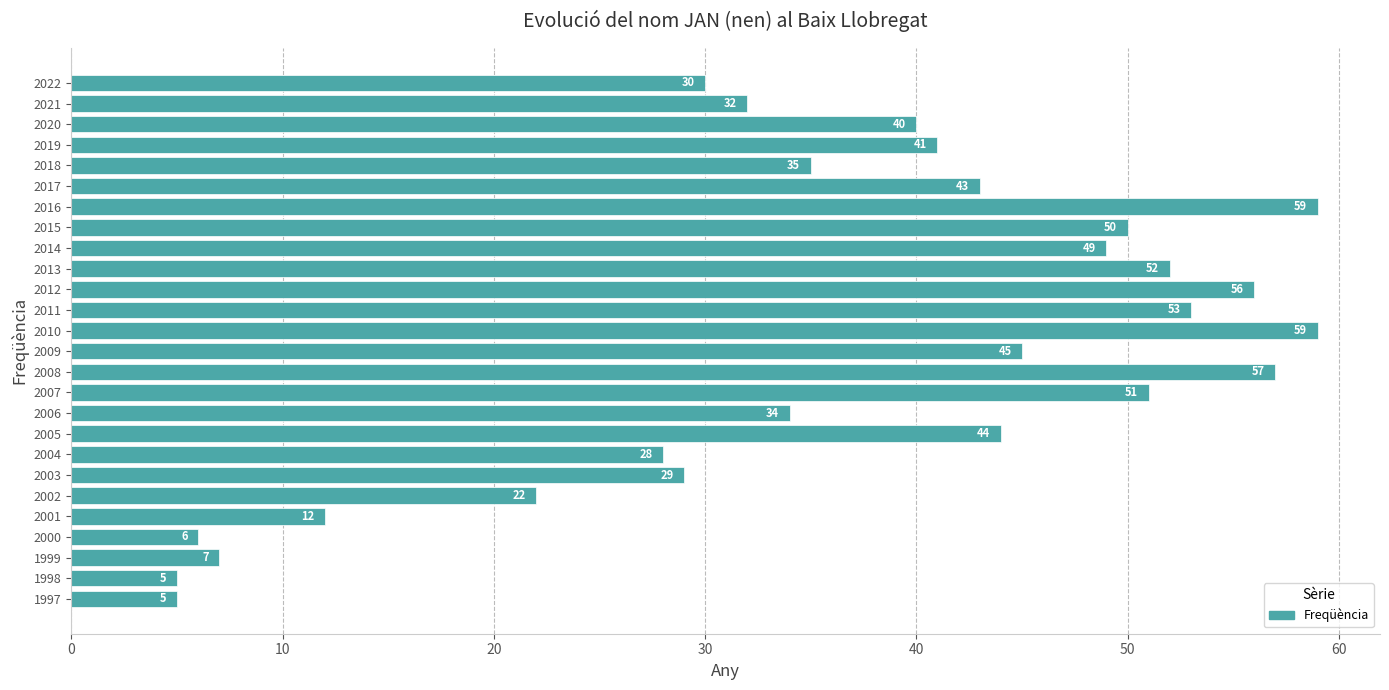

Which has a higher value, 1999 or 2003?

2003